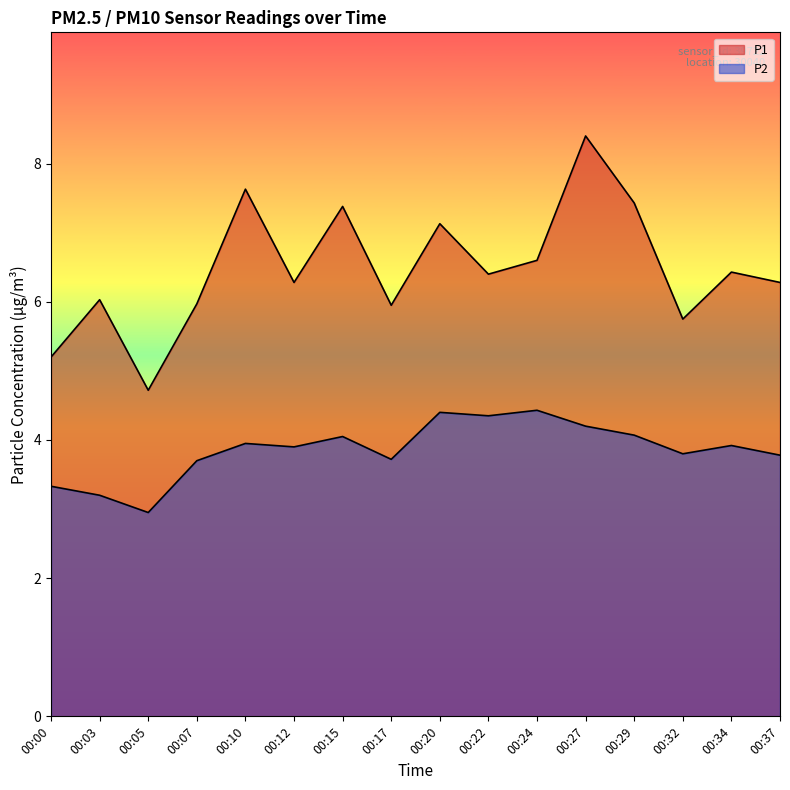

At which category does P1 reach its first local peak?

00:03